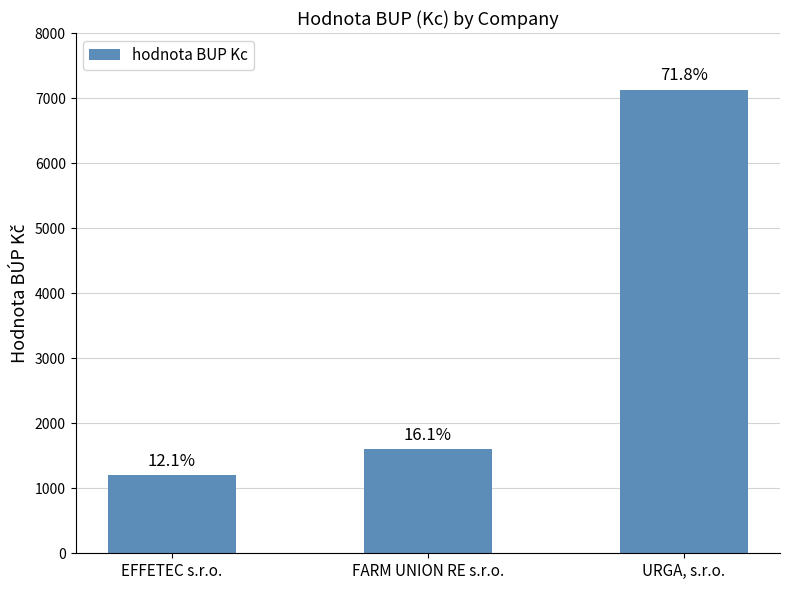

At which category does the chart reach its peak across all series?

URGA, s.r.o.